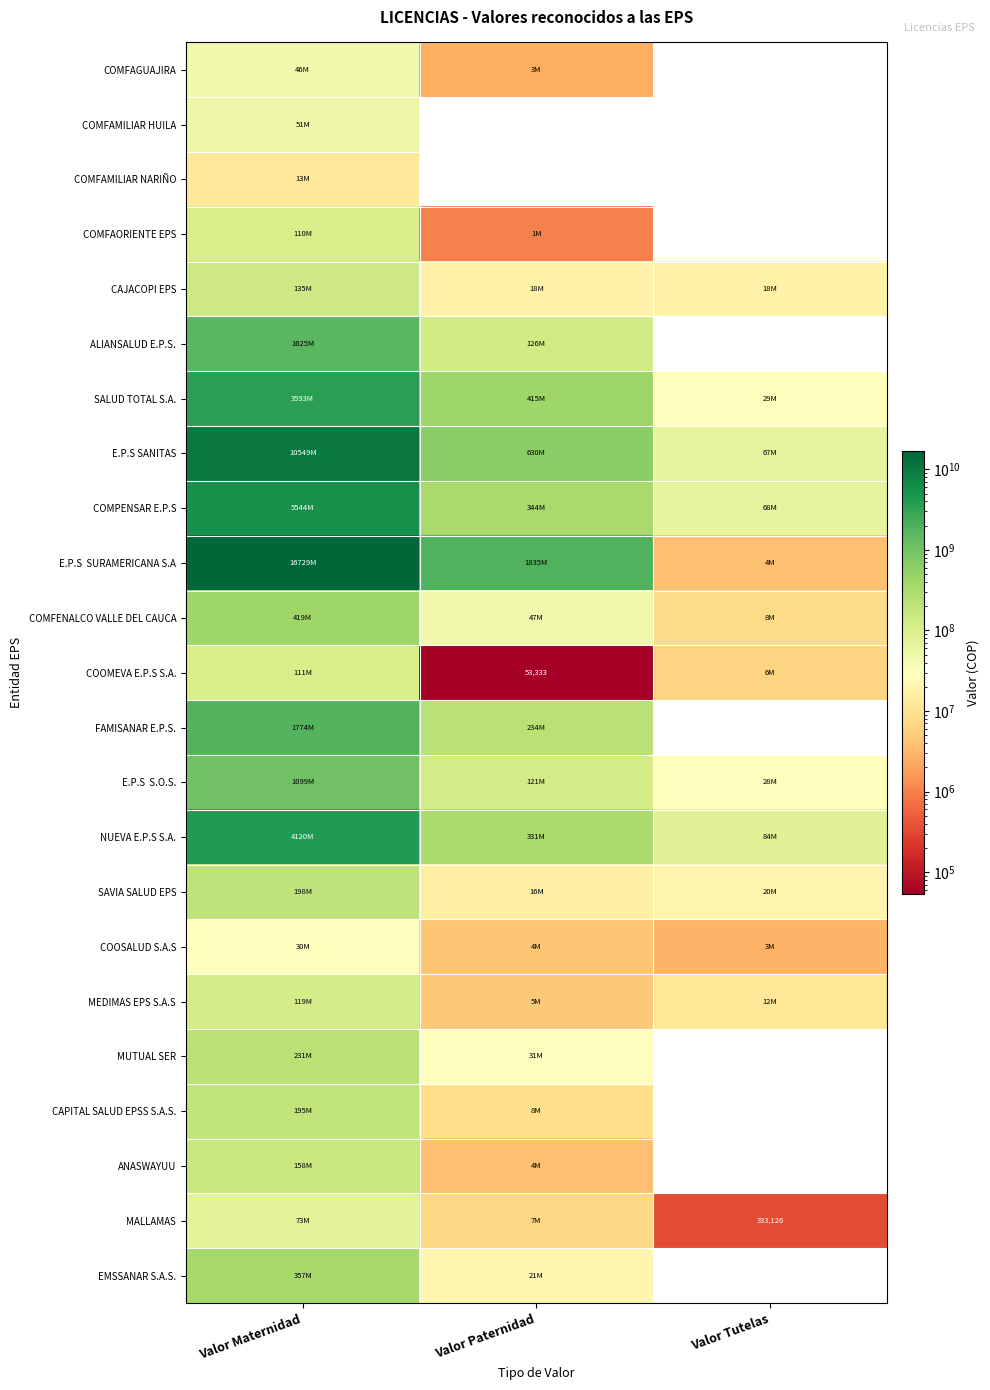

List the labels in order of COMPENSAR E.P.S value, smallest first.

Valor Tutelas, Valor Paternidad, Valor Maternidad